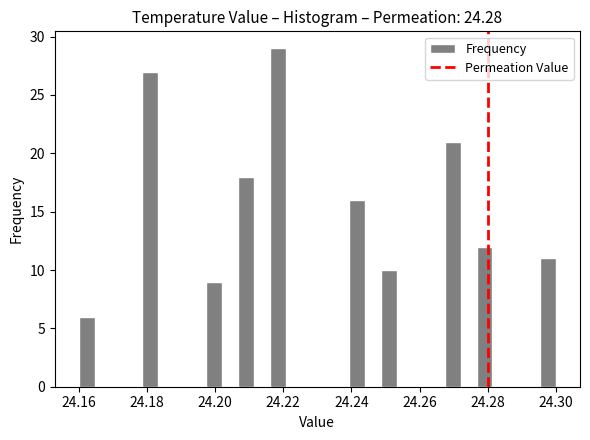

Read against the x-axis, roughly where is the centre of the tallest bar?

24.218